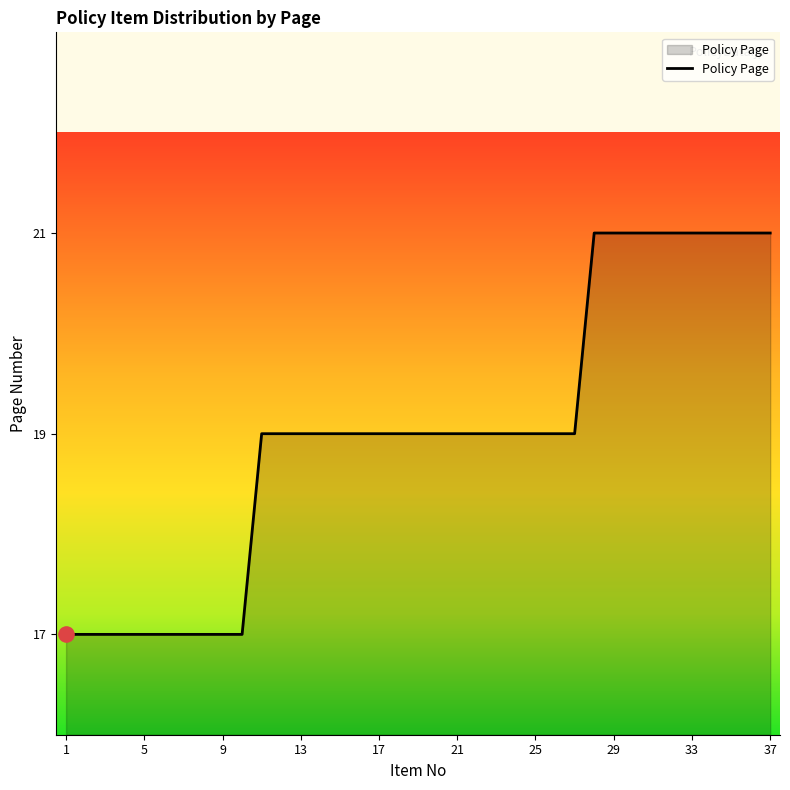

What is the smallest value displayed?

17